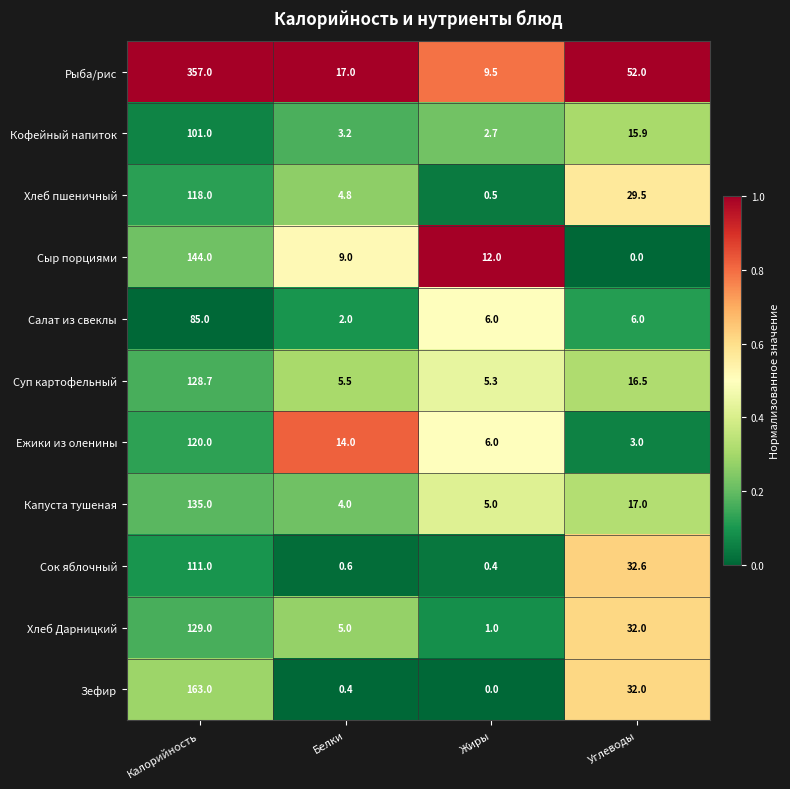

The Суп картофельный series shows 128.7 at Калорийность. True or false?

True